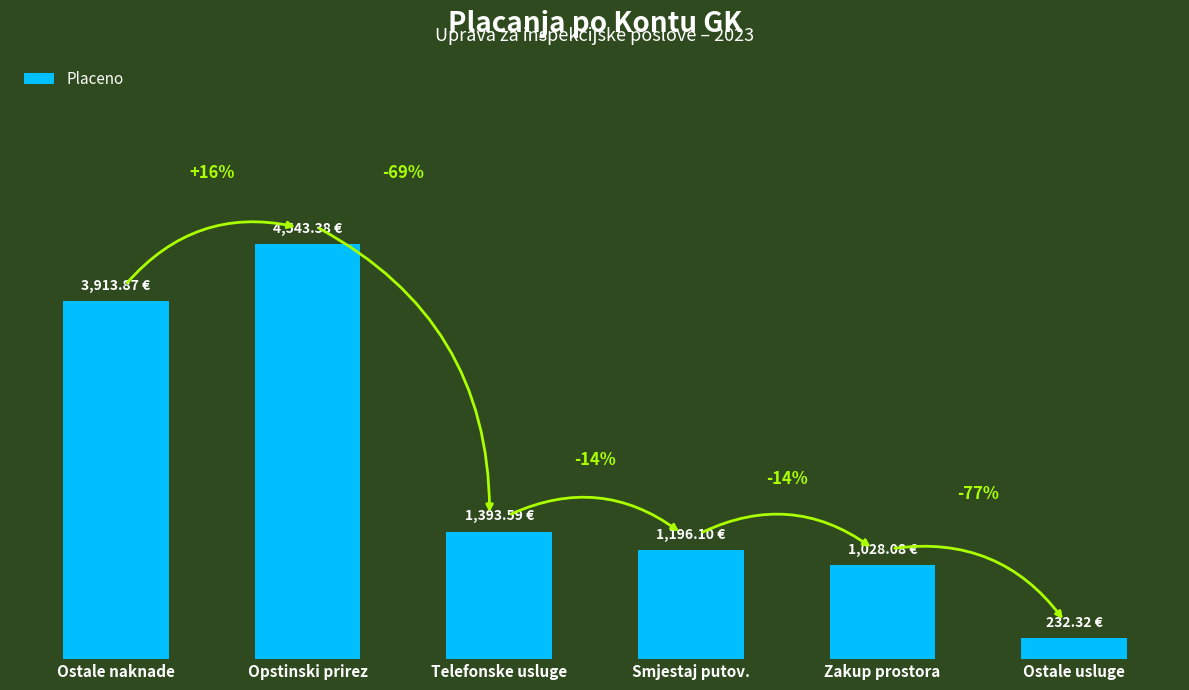

Is it true that the value at Smjestaj putov. is 685.2?

False